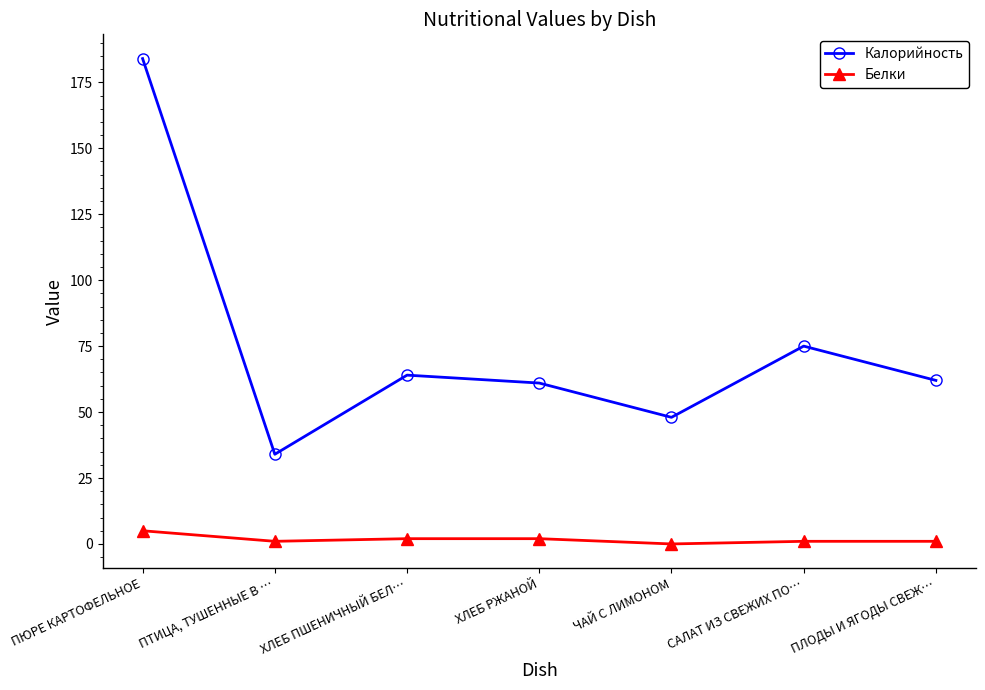

Rank the series by their average value, from highest to lowest.

Калорийность, Белки